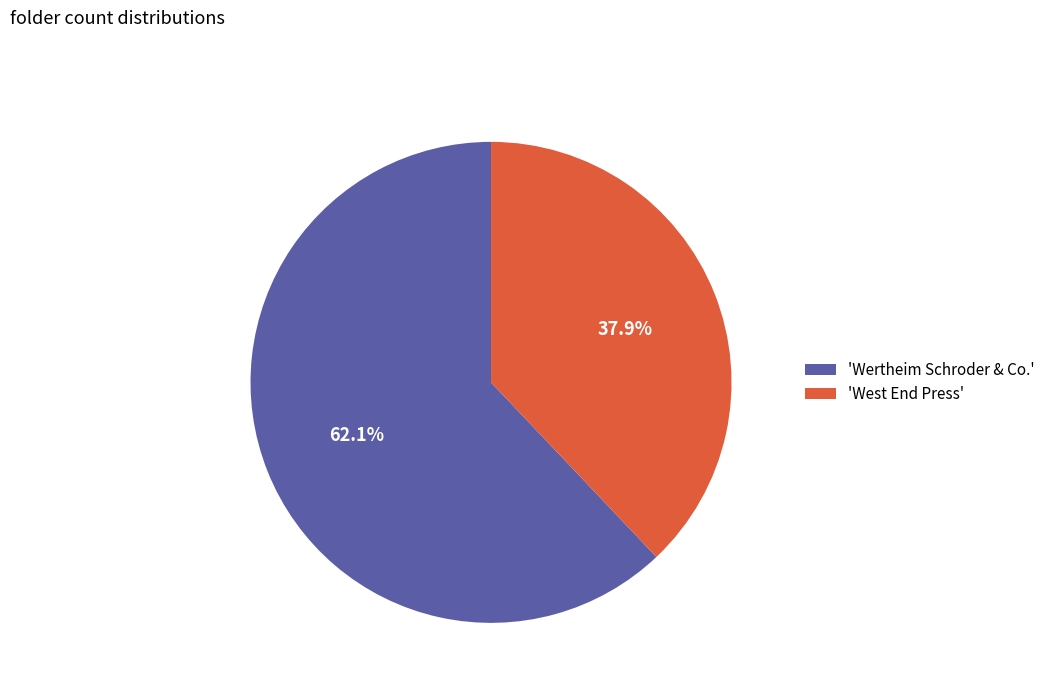

Between 'Wertheim Schroder & Co.' and 'West End Press', which is larger?

'Wertheim Schroder & Co.'